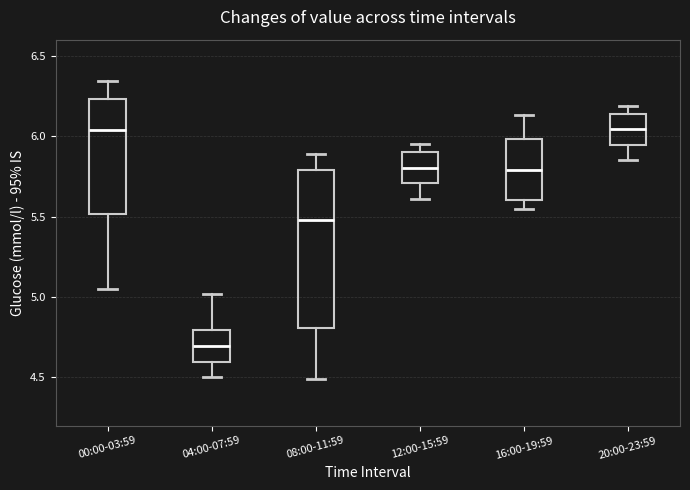

Which box's median line is the lowest?

04:00-07:59